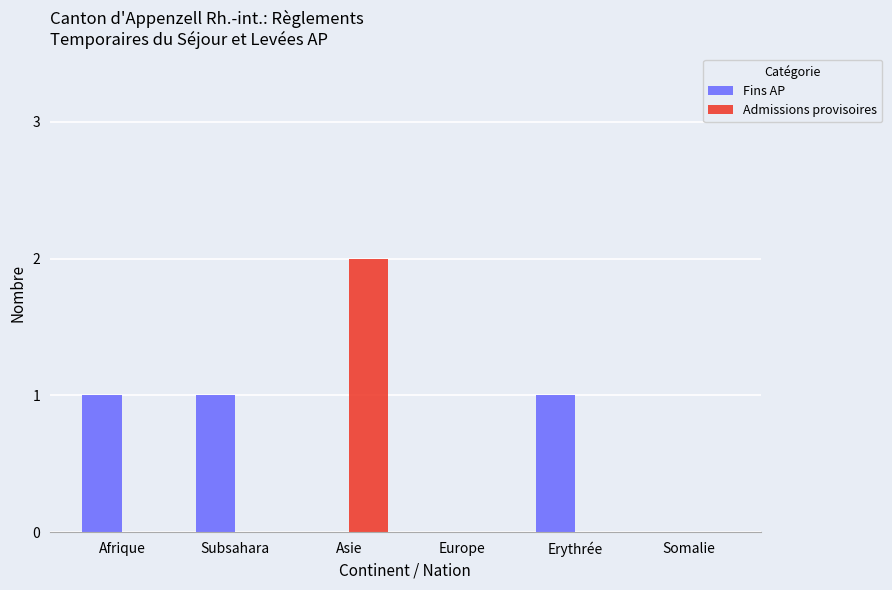

Is it true that Admissions provisoires equals 2 at Asie?

True